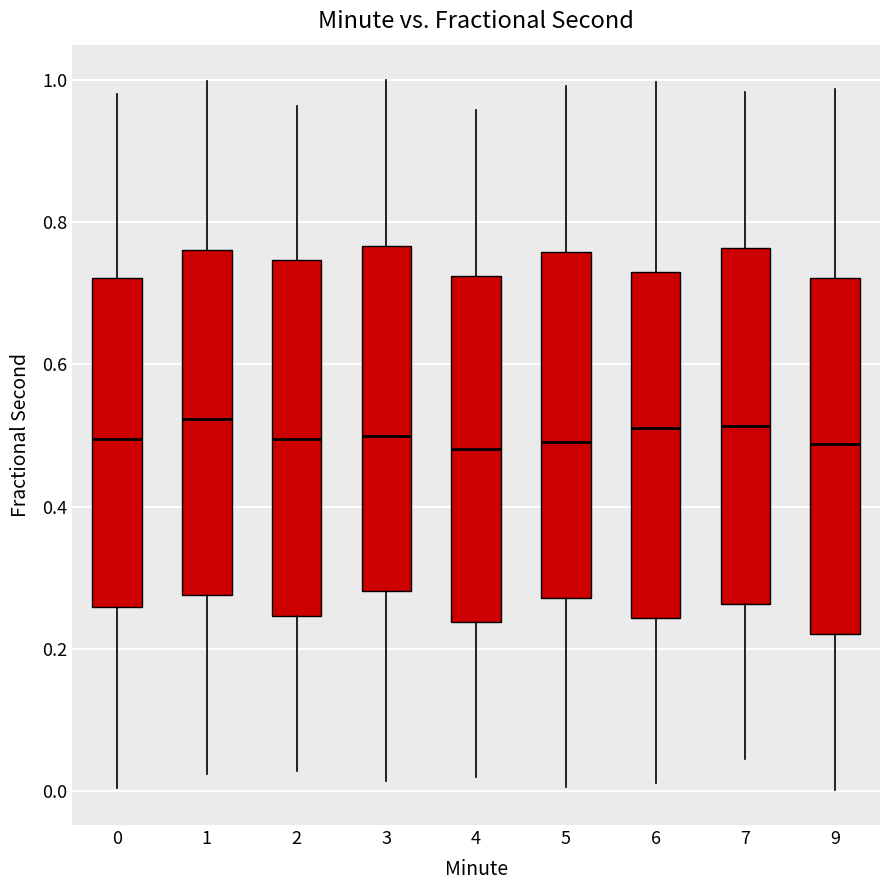

Reading left to right, transcribe this box plot: for each box, give where its median line is, the range the box spans, and where its two whiskers end, as read against the y-axis. The values are not printed on the chart, so give them approximately, as read against the axis.

0: median 0.50, box 0.26 to 0.72, whiskers 0.00 to 0.98
1: median 0.52, box 0.28 to 0.76, whiskers 0.02 to 1.00
2: median 0.50, box 0.24 to 0.74, whiskers 0.02 to 0.96
3: median 0.50, box 0.28 to 0.76, whiskers 0.02 to 1.00
4: median 0.48, box 0.24 to 0.72, whiskers 0.02 to 0.96
5: median 0.50, box 0.28 to 0.76, whiskers 0.00 to 1.00
6: median 0.52, box 0.24 to 0.72, whiskers 0.02 to 1.00
7: median 0.52, box 0.26 to 0.76, whiskers 0.04 to 0.98
9: median 0.48, box 0.22 to 0.72, whiskers 0.00 to 0.98